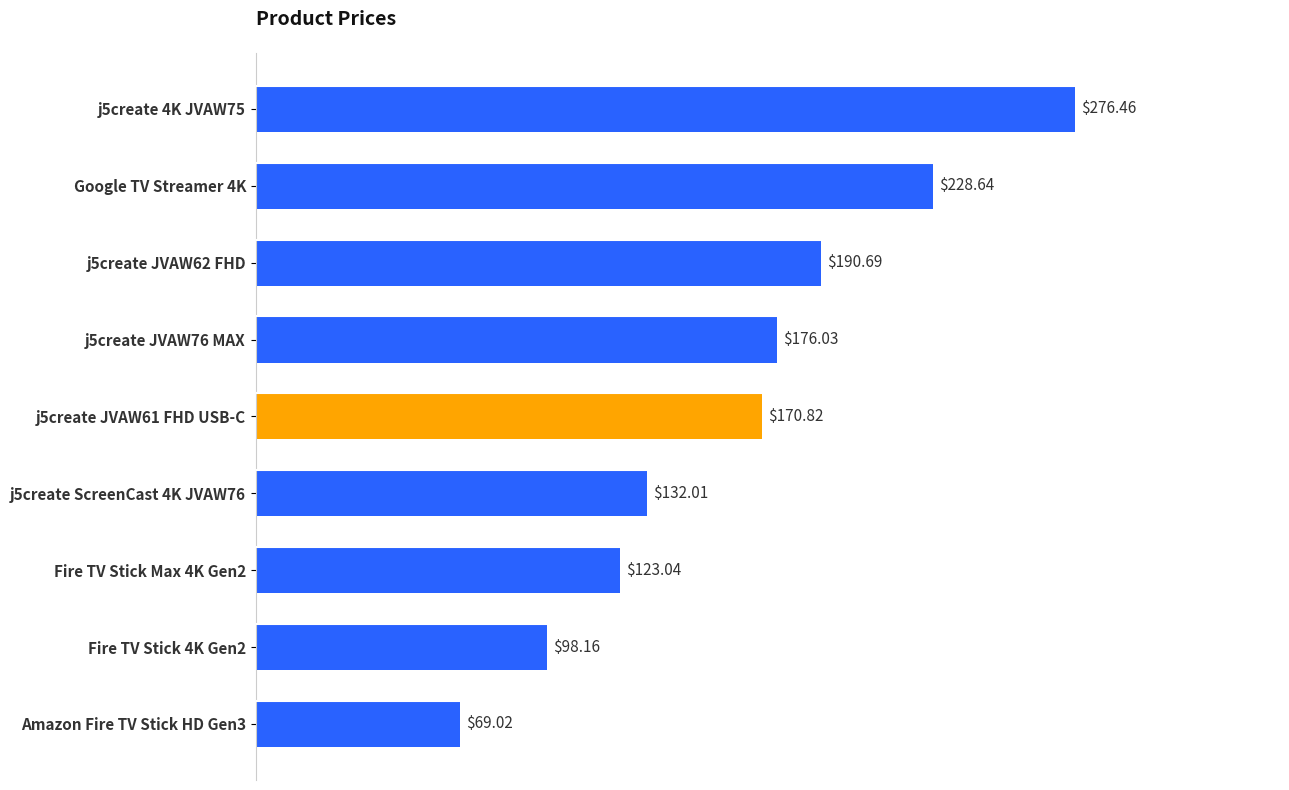

What is the sum of all values?

1464.9